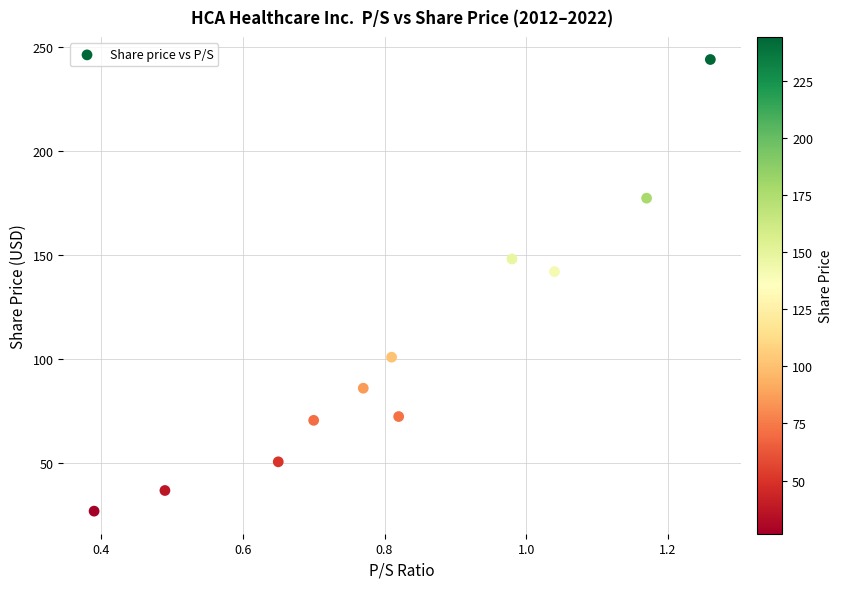

What Y value in the scatter plot is closest to 135?

142.0